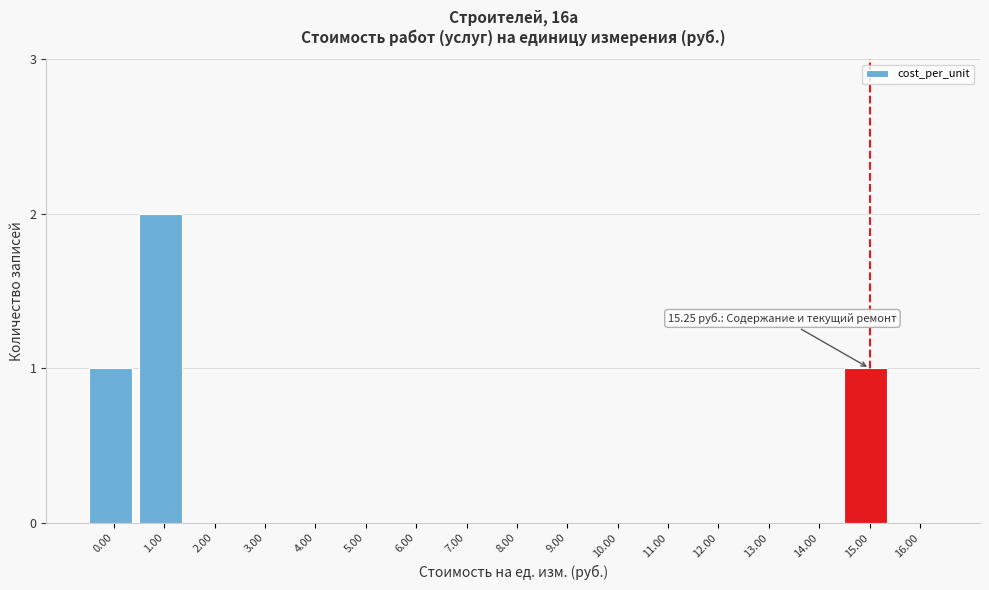

Reading right to left, what are all the values shown in this chart?

16.00=0	15.00=1	14.00=0	13.00=0	12.00=0	11.00=0	10.00=0	9.00=0	8.00=0	7.00=0	6.00=0	5.00=0	4.00=0	3.00=0	2.00=0	1.00=2	0.00=1